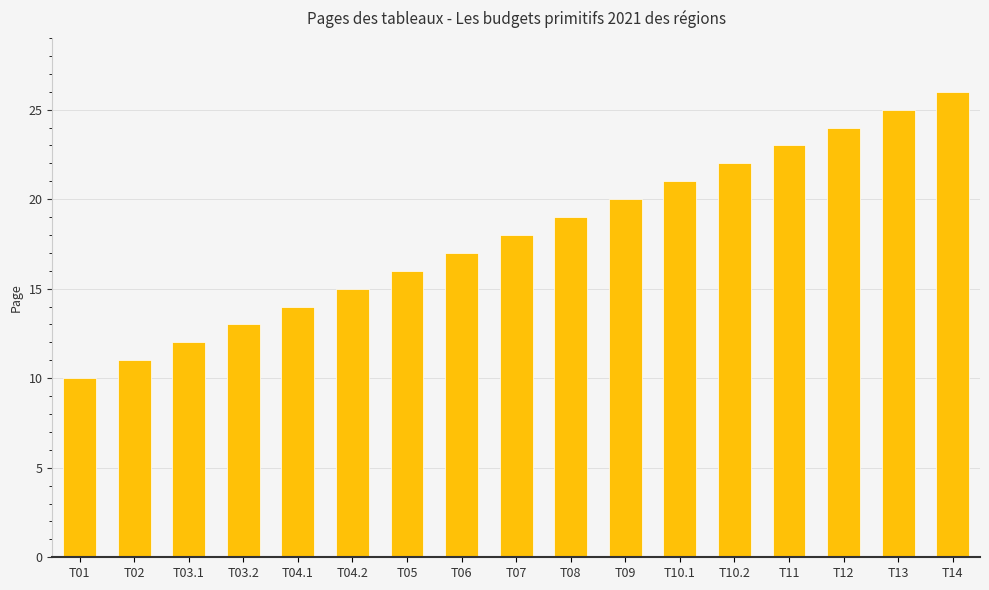

What is the value of the 14th bar from the left?

23